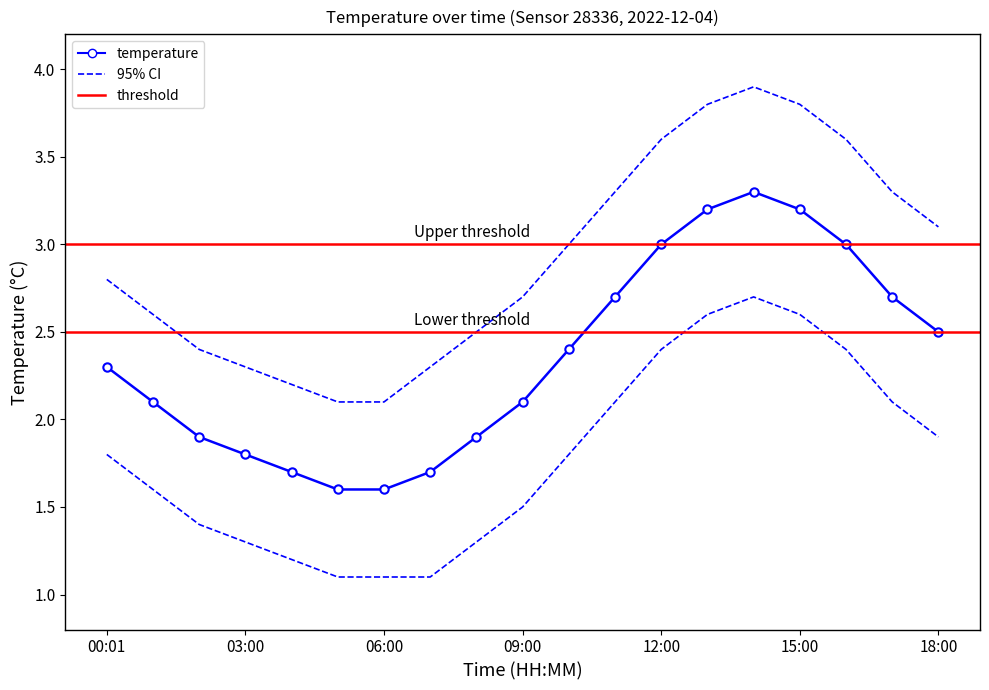

True or false: temperature has a value of 4.8 at 17:00.

False